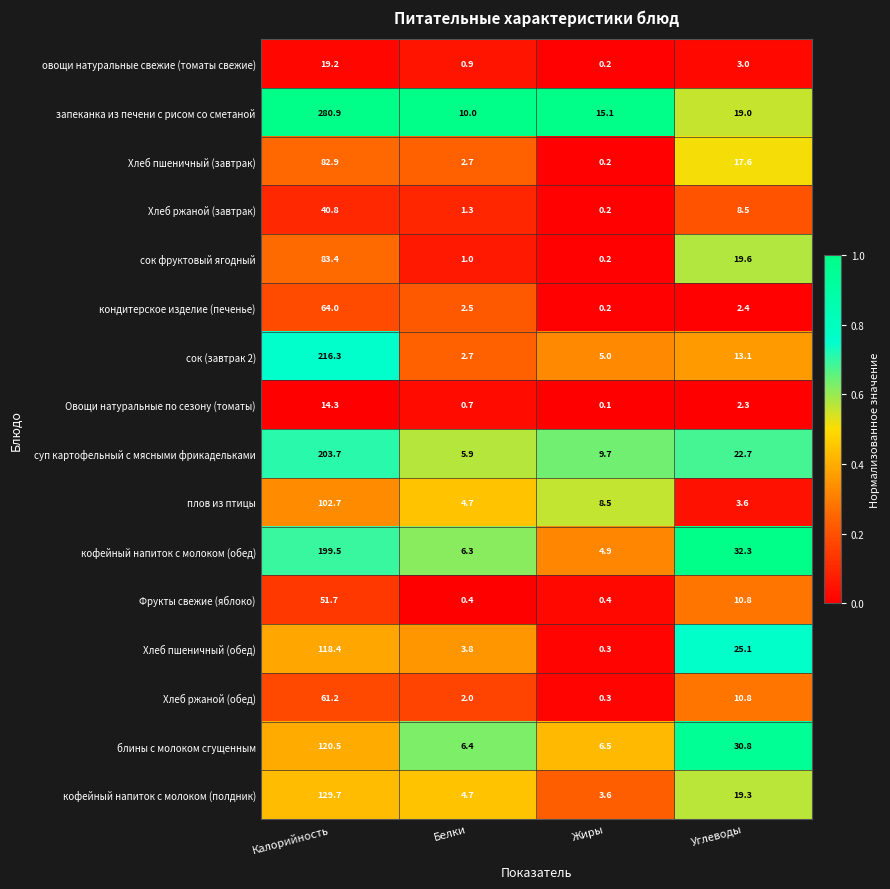

Rank the series by their maximum value, from highest to lowest.

запеканка из печени с рисом со сметаной, сок (завтрак 2), суп картофельный с мясными фрикадельками, кофейный напиток с молоком (обед), кофейный напиток с молоком (полдник), блины с молоком сгущенным, Хлеб пшеничный (обед), плов из птицы, сок фруктовый ягодный, Хлеб пшеничный (завтрак), кондитерское изделие (печенье), Хлеб ржаной (обед), Фрукты свежие (яблоко), Хлеб ржаной (завтрак), овощи натуральные свежие (томаты свежие), Овощи натуральные по сезону (томаты)